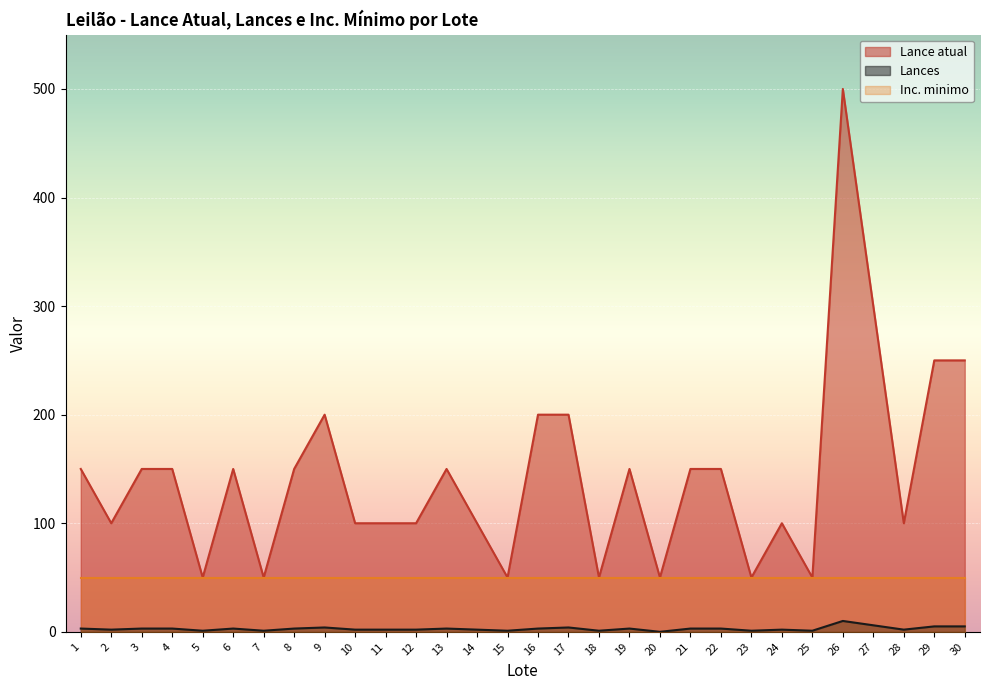

Which series changed the most between 17 and 18?

Lance atual